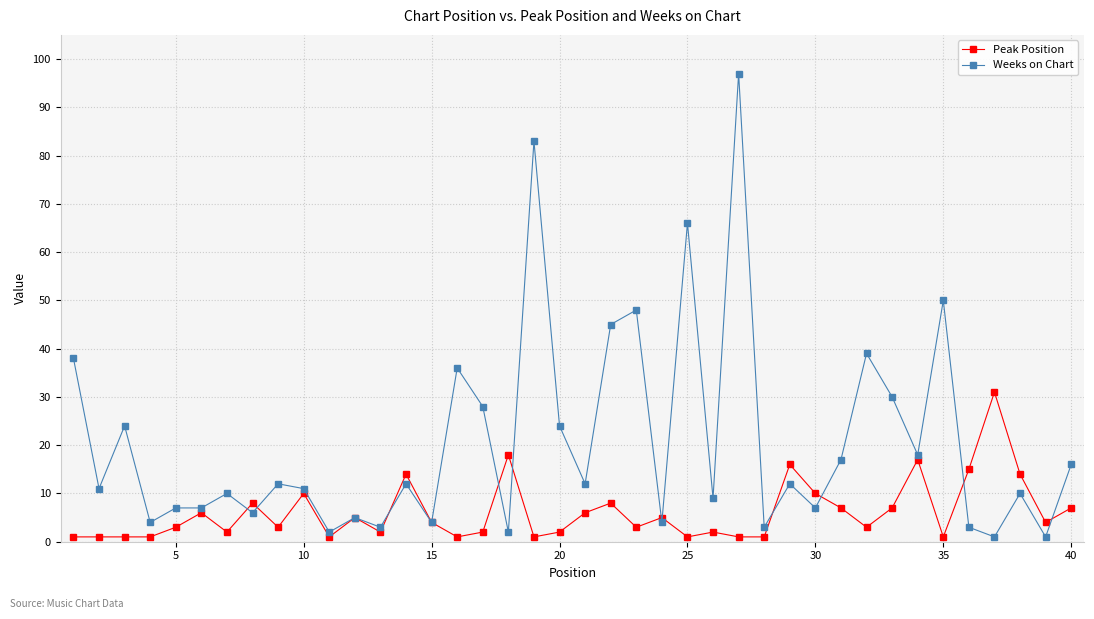

What is the maximum value for Weeks on Chart?

97